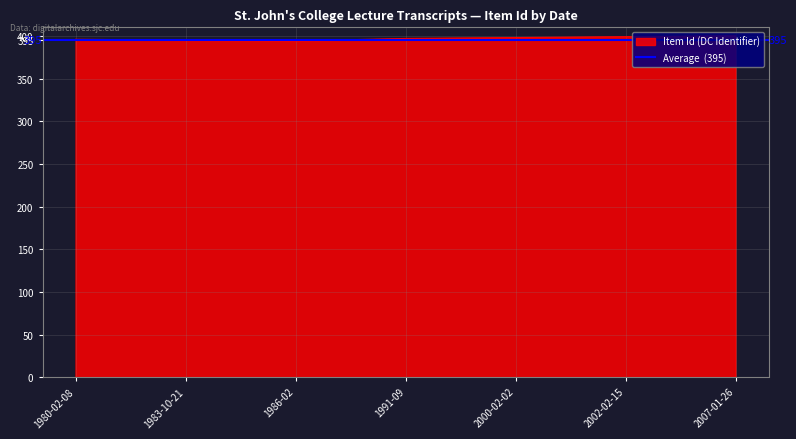

Which has a higher value, 2007-01-26 or 1986-02?

2007-01-26